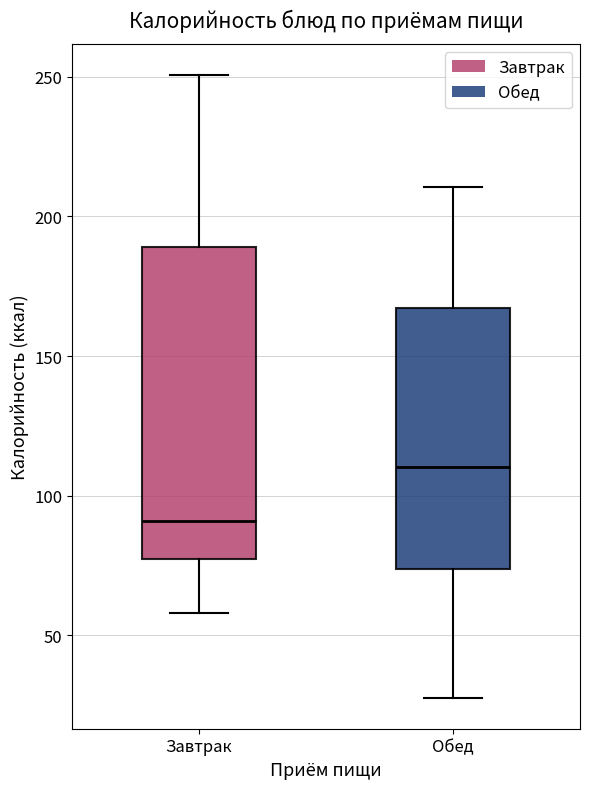

Which box has the lowest median line?

Завтрак